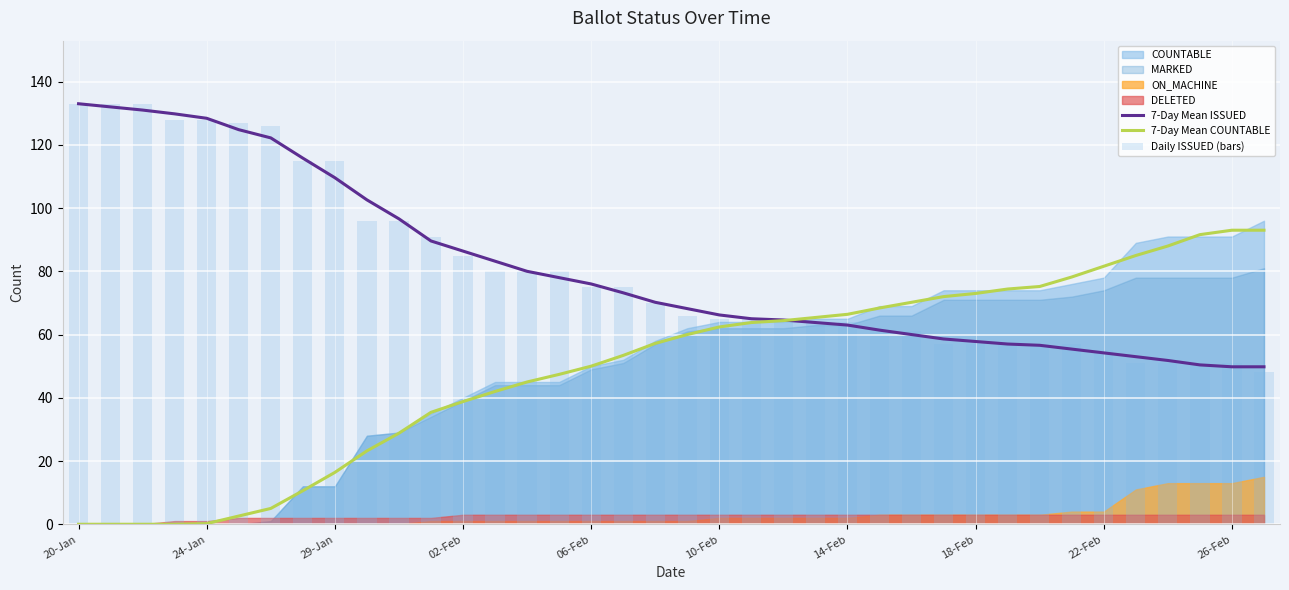

At how many categories does at least one series exceed 23?

38